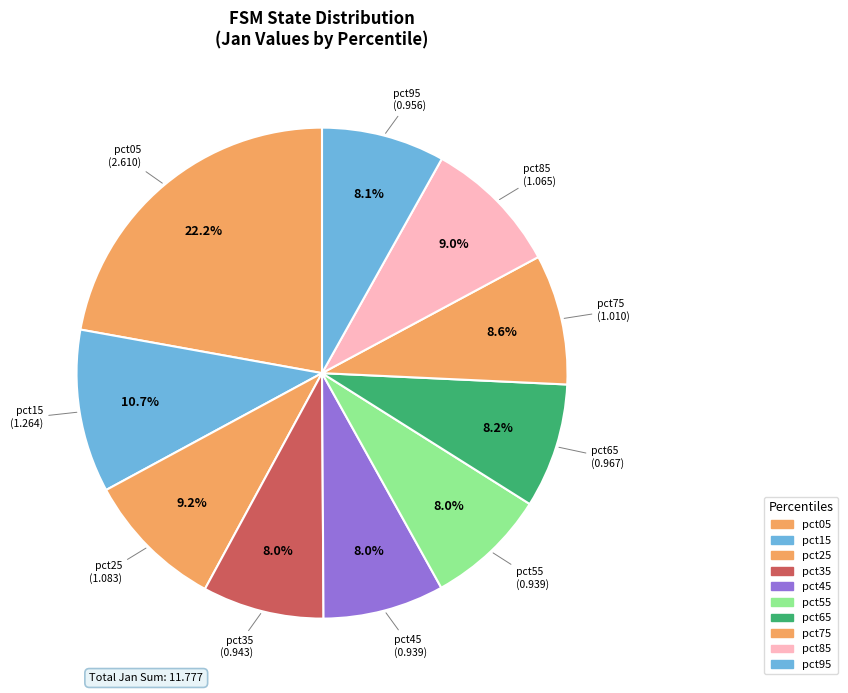

Does pct45 represent more than half of the total?

No